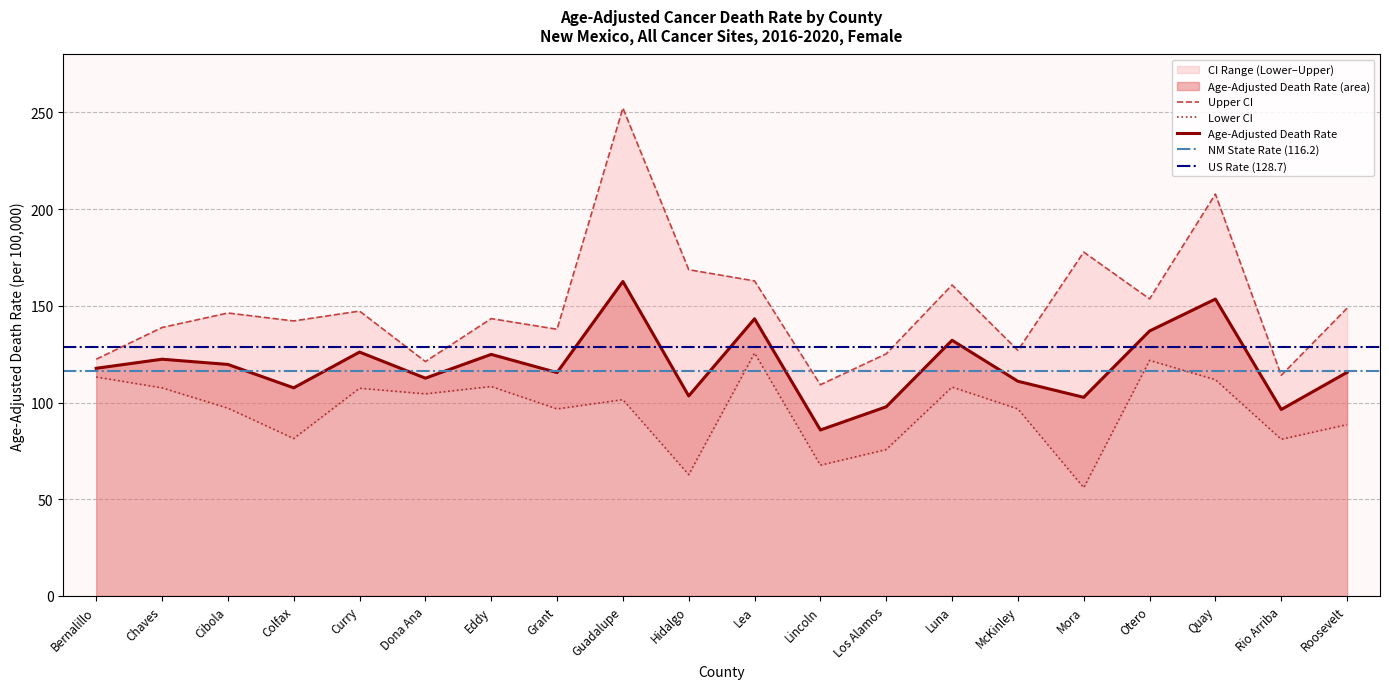

Rank the series by their average value, from highest to lowest.

Upper CI, Age-Adjusted Death Rate, Lower CI